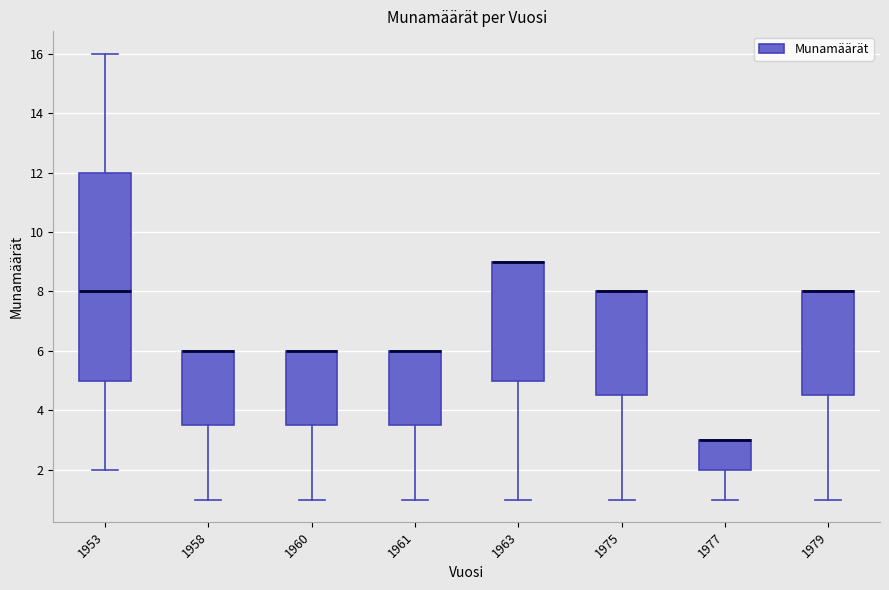

Reading left to right, read every box against the y-axis: the position of its median line, the range the box covers, and the ends of its whiskers. The values are not printed on the chart, so give them approximately, as read against the axis.

1953: median 8.0, box 5.0 to 12.0, whiskers 2.0 to 16.0
1958: median 6.0 (drawn on the box's upper edge), box 3.6 to 6.0, whiskers 1.0 to 6.0
1960: median 6.0 (drawn on the box's upper edge), box 3.6 to 6.0, whiskers 1.0 to 6.0
1961: median 6.0 (drawn on the box's upper edge), box 3.6 to 6.0, whiskers 1.0 to 6.0
1963: median 9.0 (drawn on the box's upper edge), box 5.0 to 9.0, whiskers 1.0 to 9.0
1975: median 8.0 (drawn on the box's upper edge), box 4.6 to 8.0, whiskers 1.0 to 8.0
1977: median 3.0 (drawn on the box's upper edge), box 2.0 to 3.0, whiskers 1.0 to 3.0
1979: median 8.0 (drawn on the box's upper edge), box 4.6 to 8.0, whiskers 1.0 to 8.0